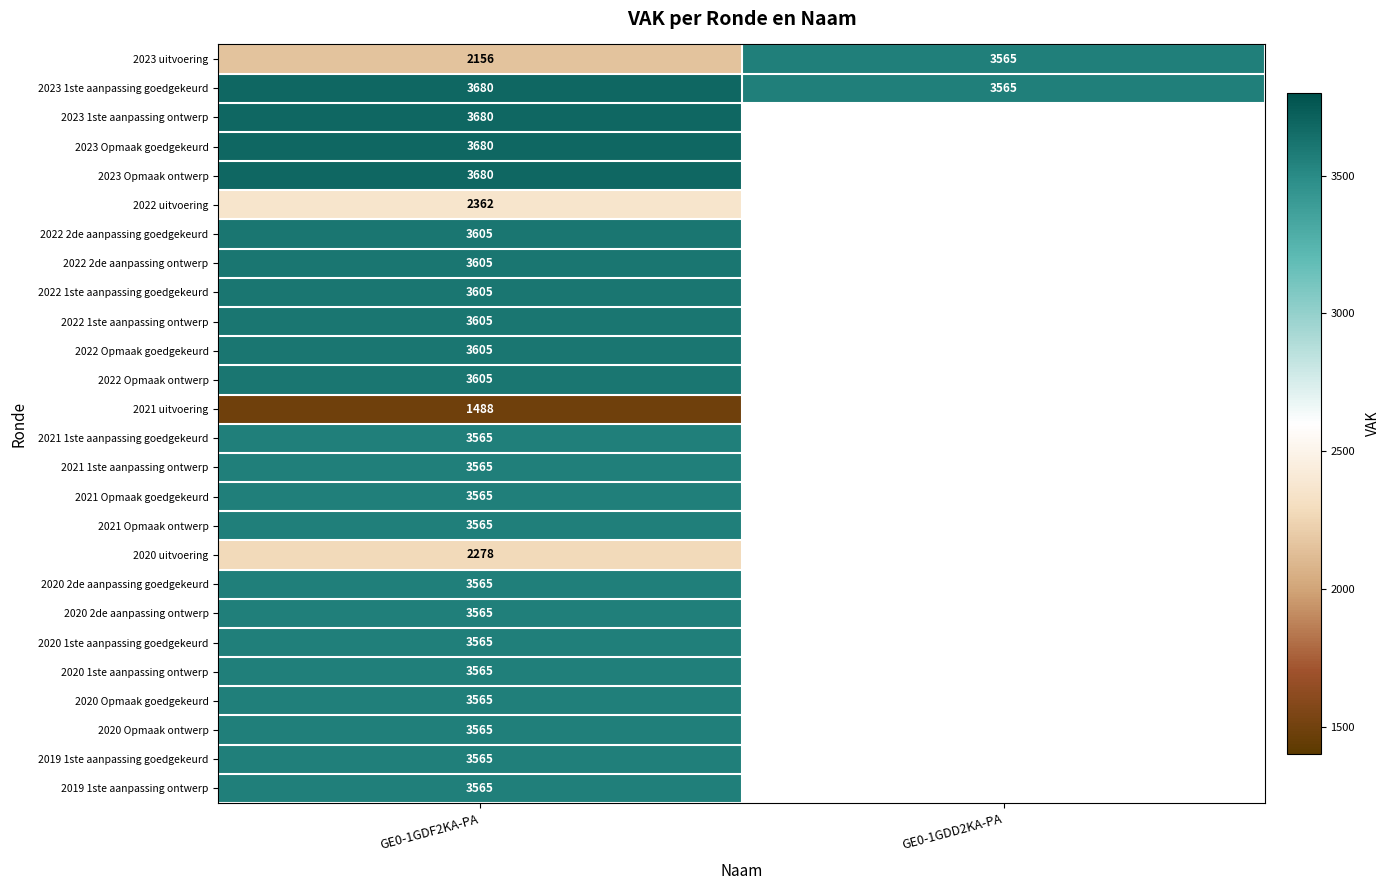

The value of 2019 1ste aanpassing ontwerp at GE0-1GDF2KA-PA is 1798. True or false?

False